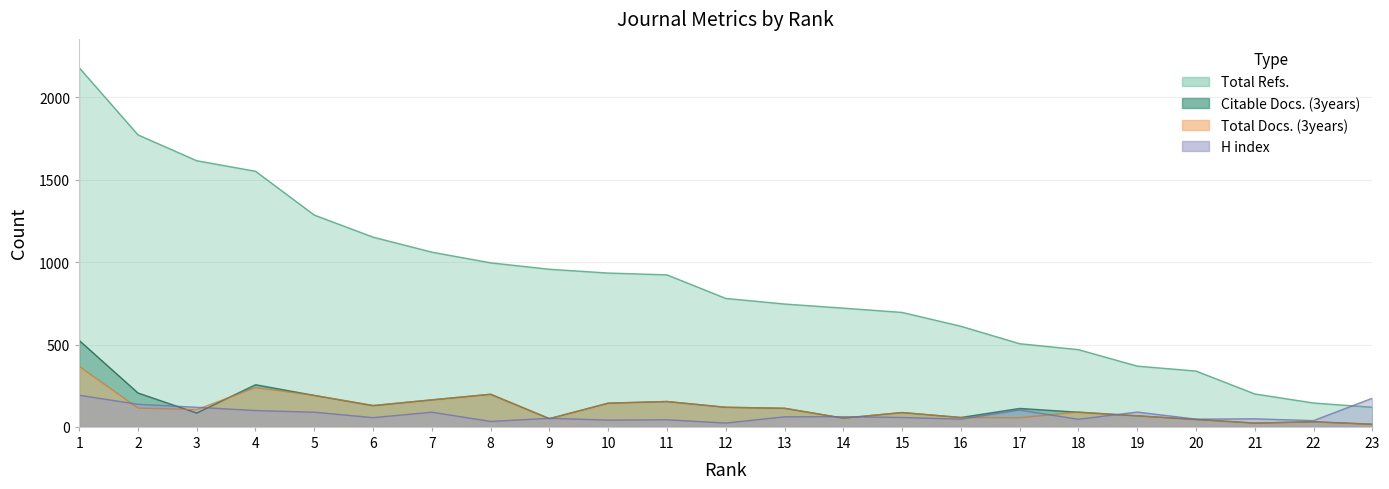

What is the difference between the second highest and second lowest values in the H index series?

141